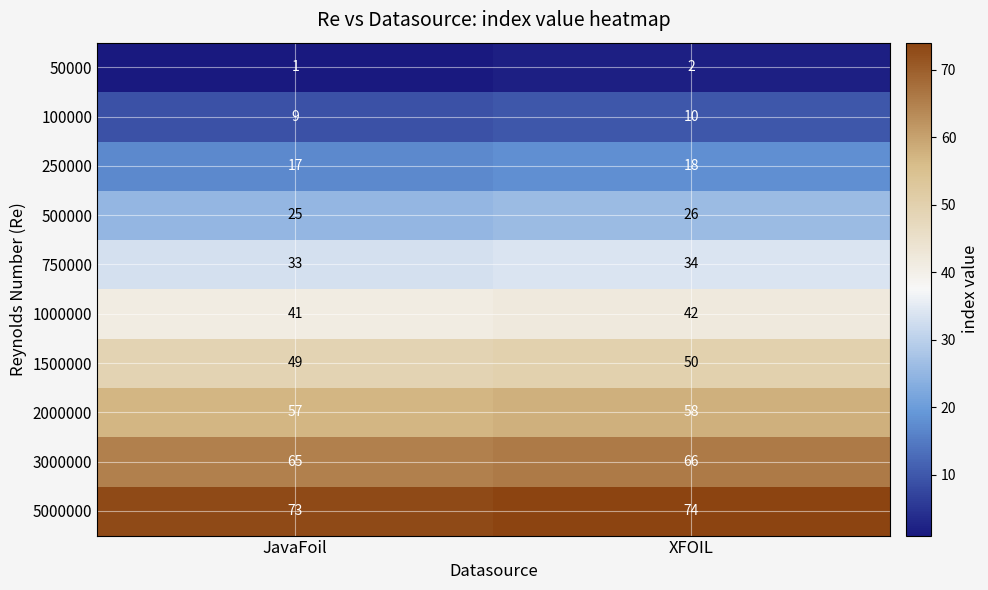

At which category does the chart reach its minimum across all series?

JavaFoil